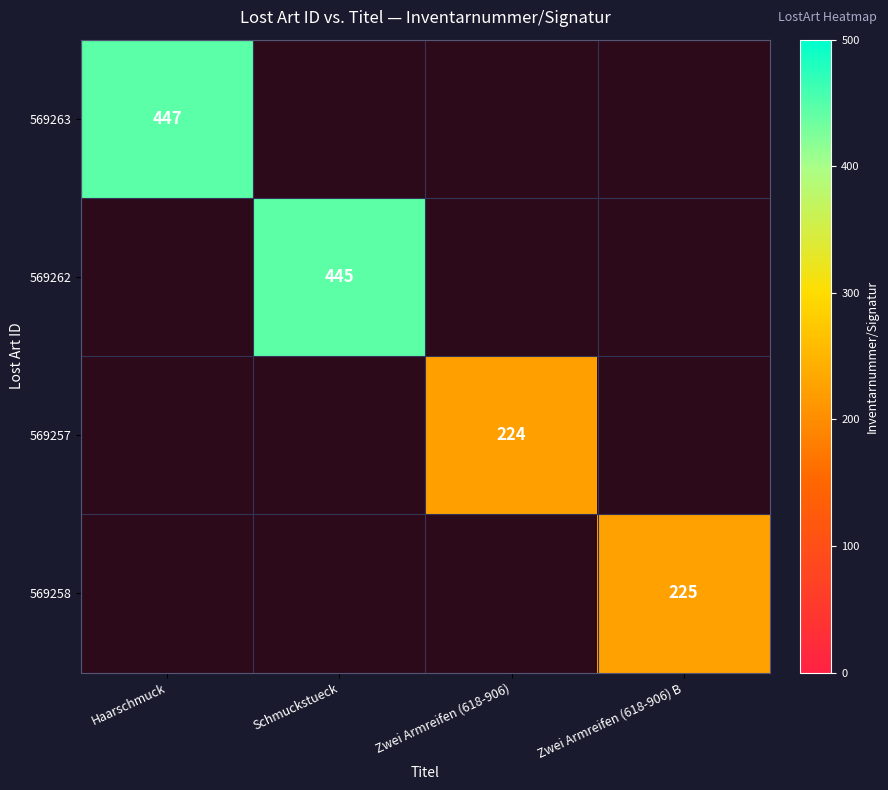

Is it true that 569257 equals 224 at Zwei Armreifen (618-906)?

True